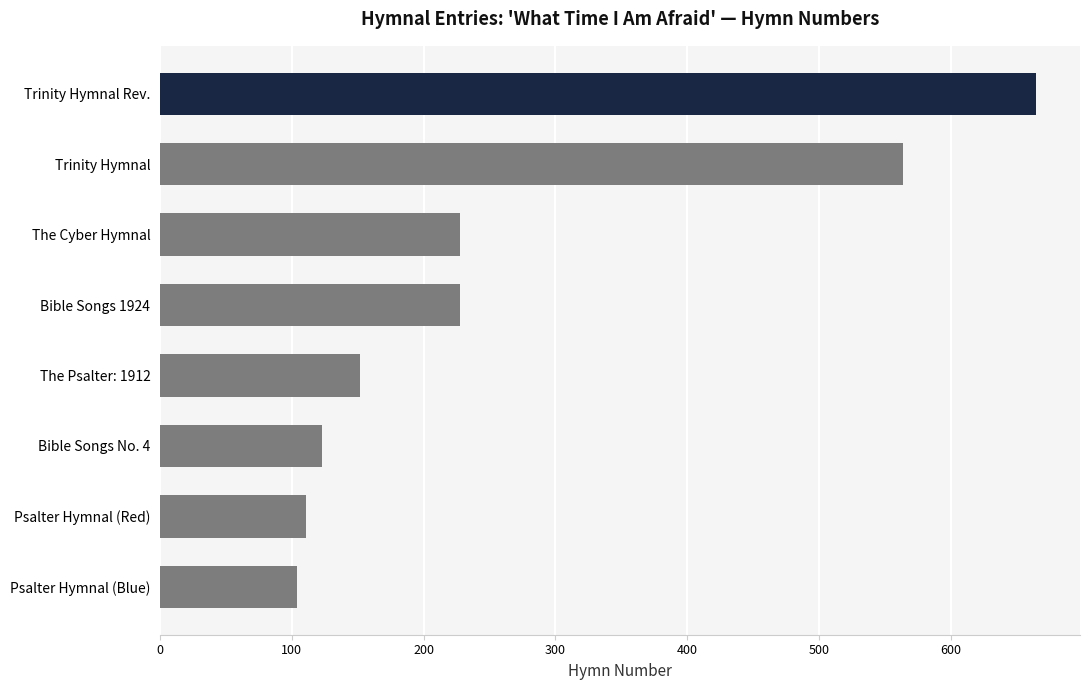

How many distinct data groups are displayed?

1